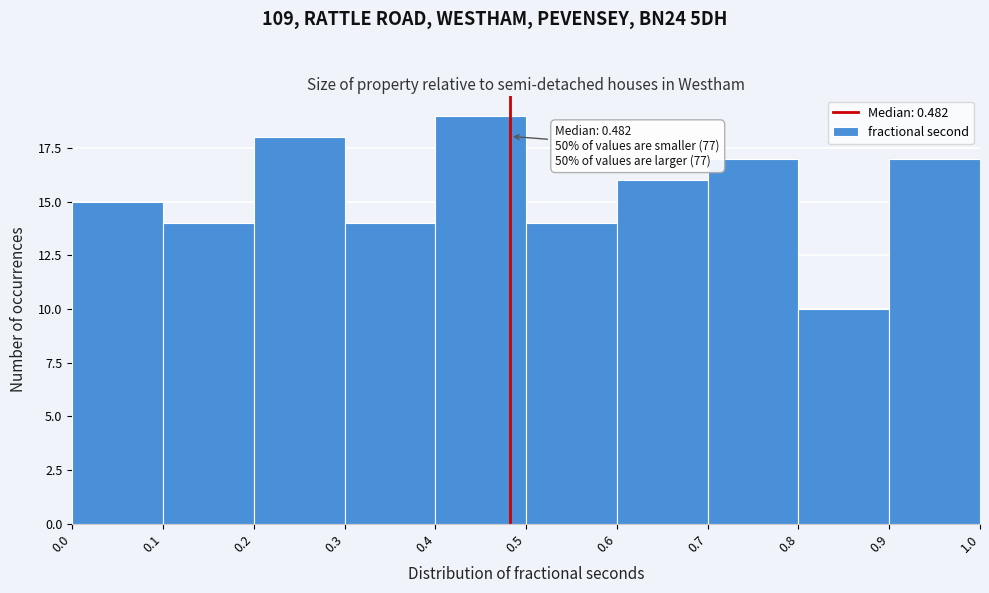

Over which range of the x-axis is the bar tallest?

0.4 to 0.5